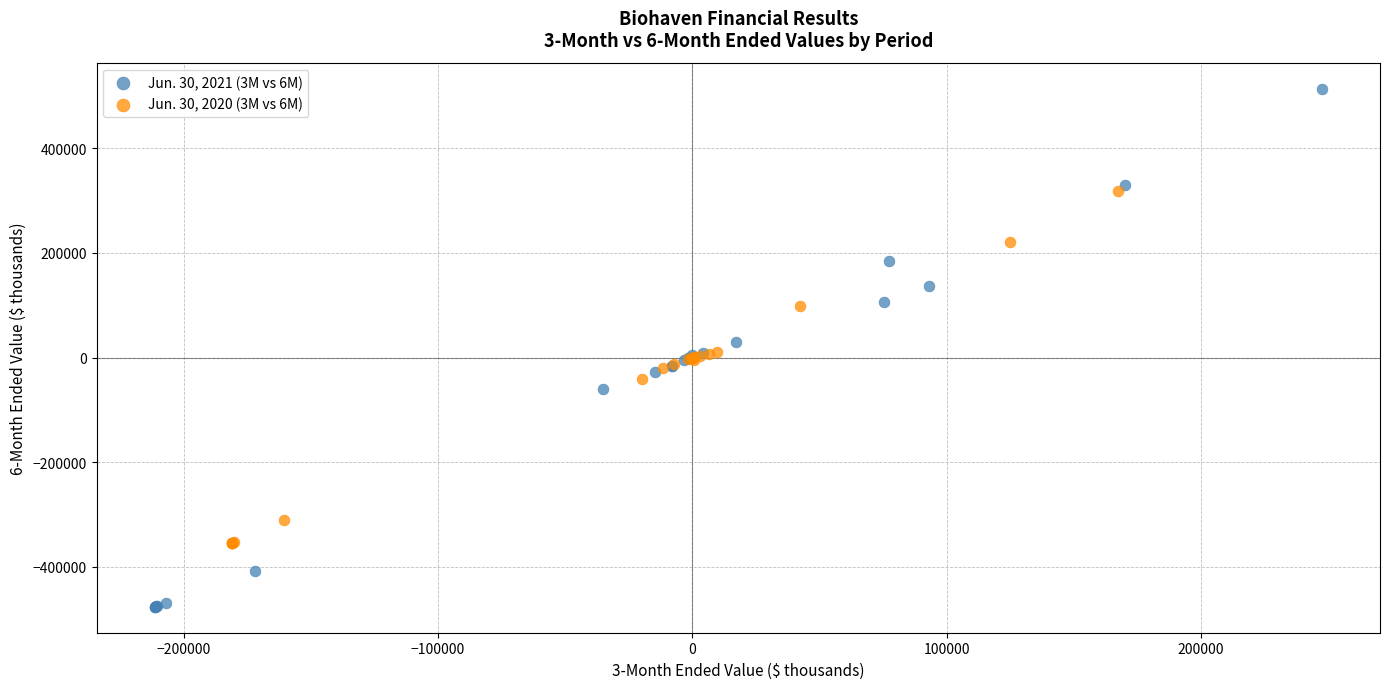

Which series reaches the maximum Y coordinate?

Jun. 30, 2021 (3M vs 6M)